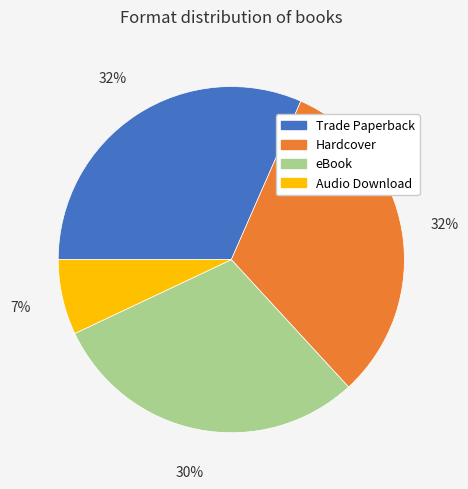

To the nearest percent, what is the difference between the largest and smallest slice percentages?

25%